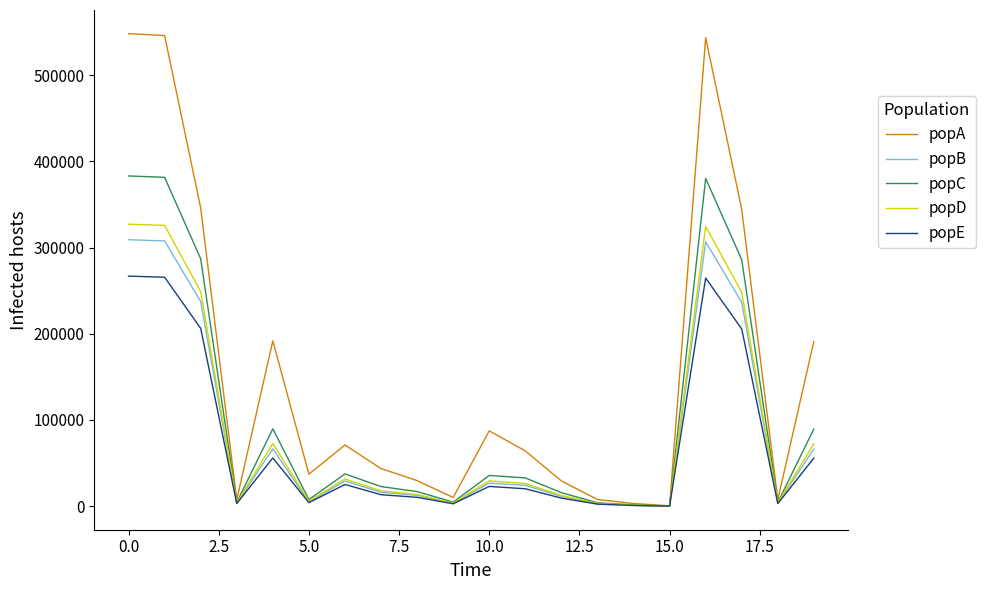

Which series has the widest spread of values?

popA